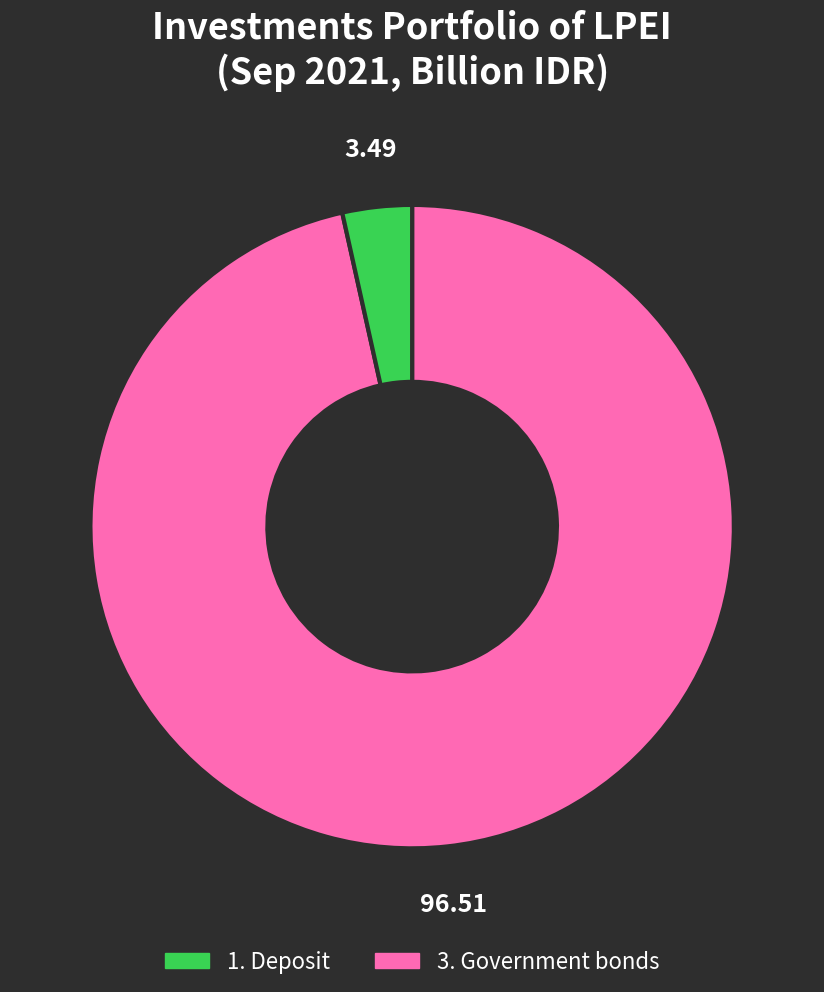

How many segments does this pie chart have?

2